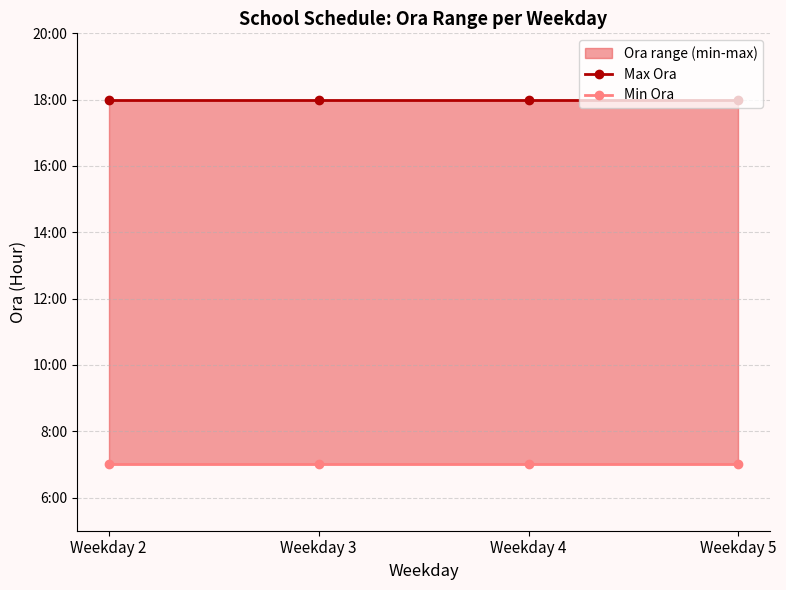

What is the value of the Max Ora point at the 4th from the left?

18